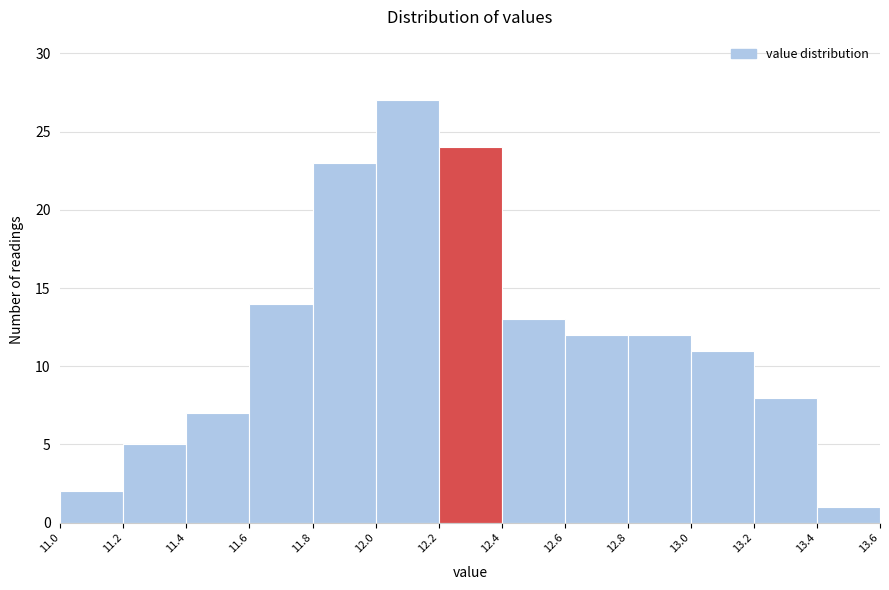

What is the height of the bar covering 11.8 to 12.0 on the x-axis? The values are not printed on the chart, so give them approximately, as read against the axis.

23